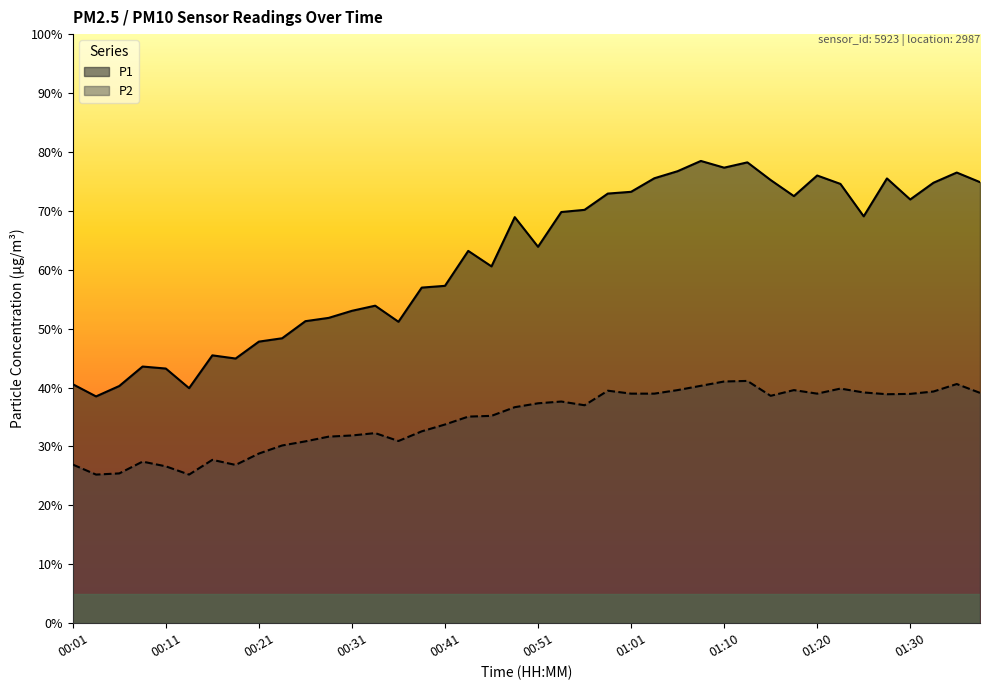

True or false: P2 has more than 0 points higher than both neighbors.

True